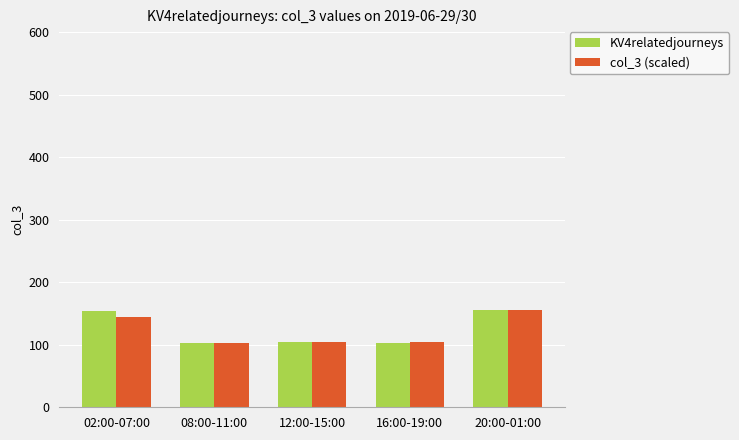

Which series changed the most between 02:00-07:00 and 12:00-15:00?

KV4relatedjourneys